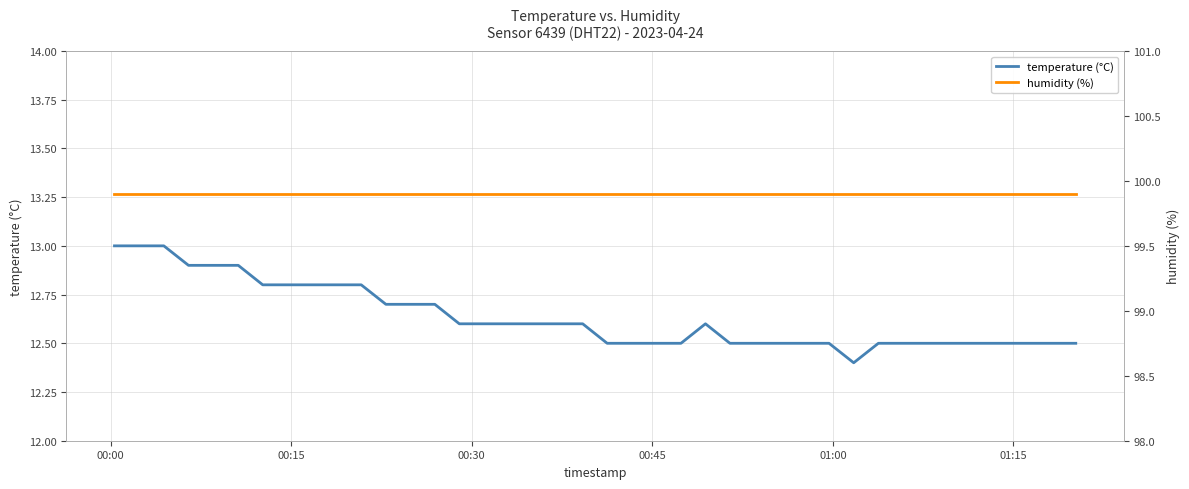

What is the lowest value of the temperature (°C) series?

12.4